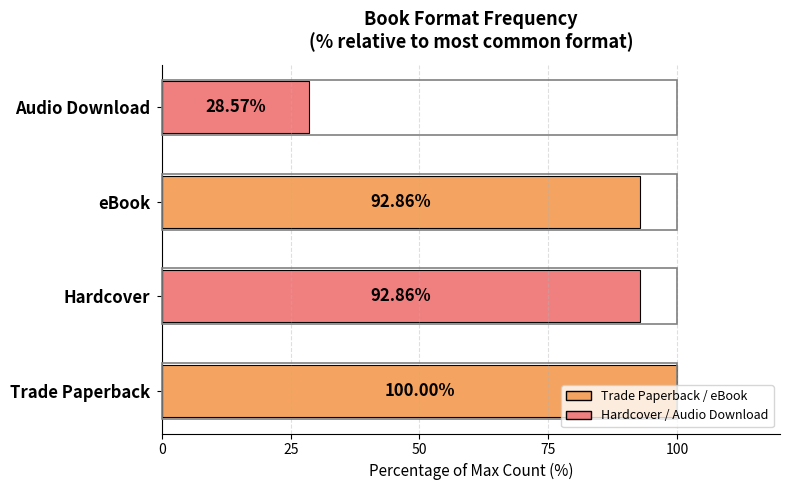

Between Hardcover and Audio Download, which is larger?

Hardcover